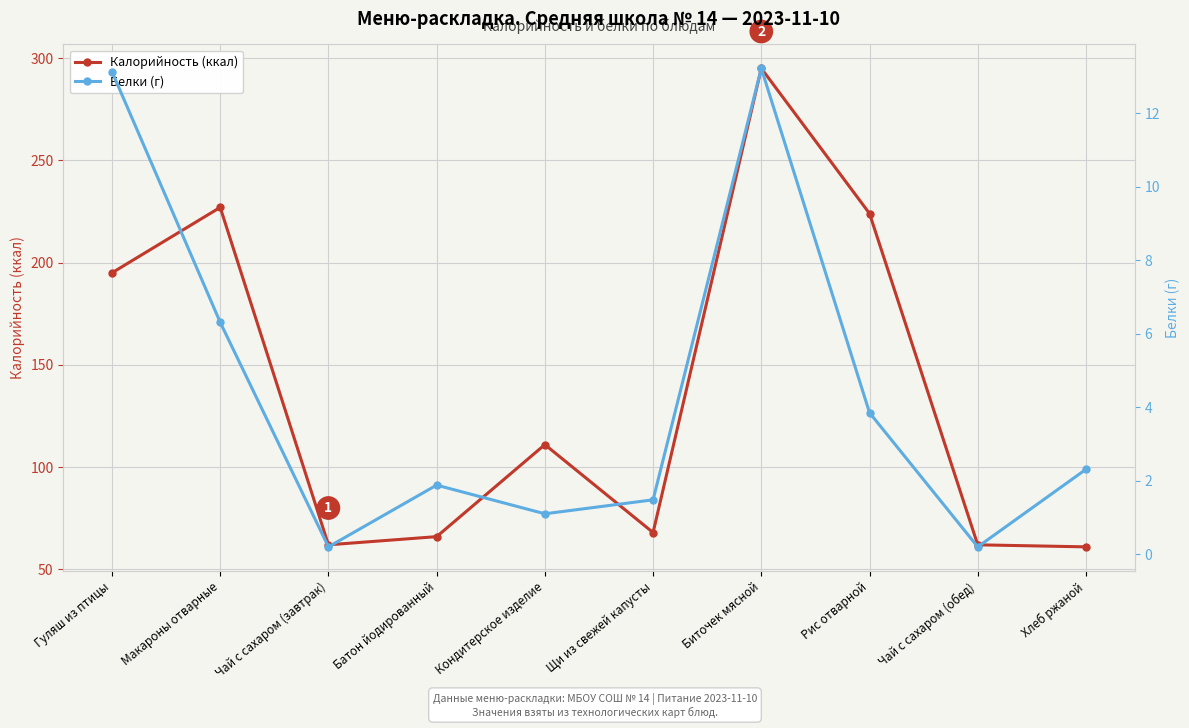

At which category is the sum across all series the highest?

Биточек мясной